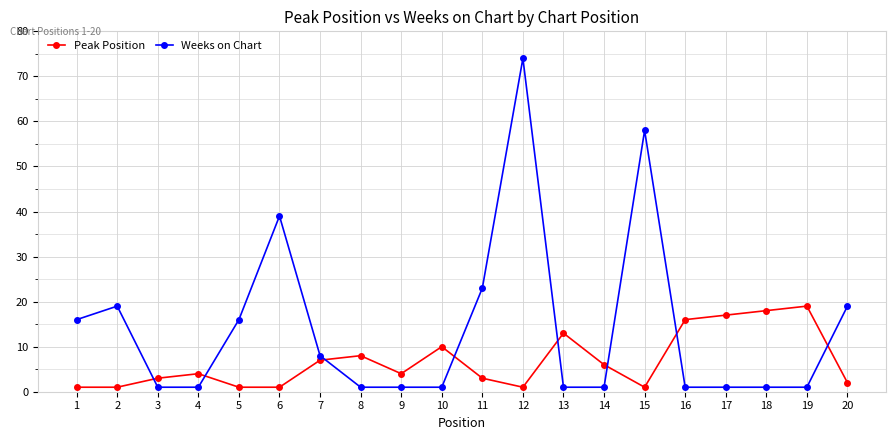

Between 3 and 10, which series saw the biggest shift?

Peak Position